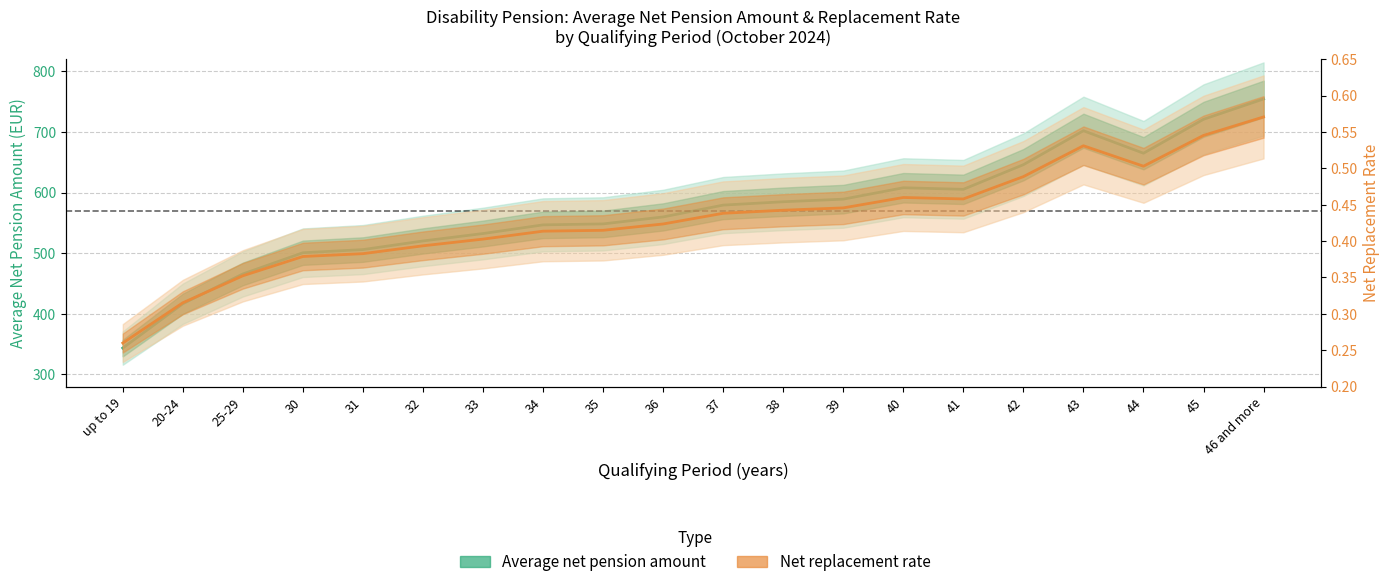

True or false: Average net pension amount and Net replacement rate cross at least once.

False